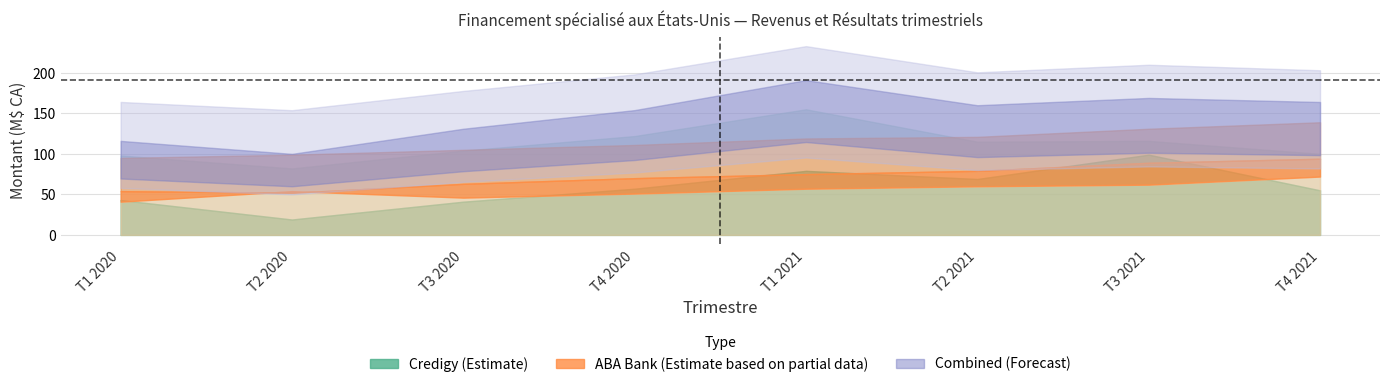

The value of Credigy Résultat net at T2 2020 is 29. True or false?

False